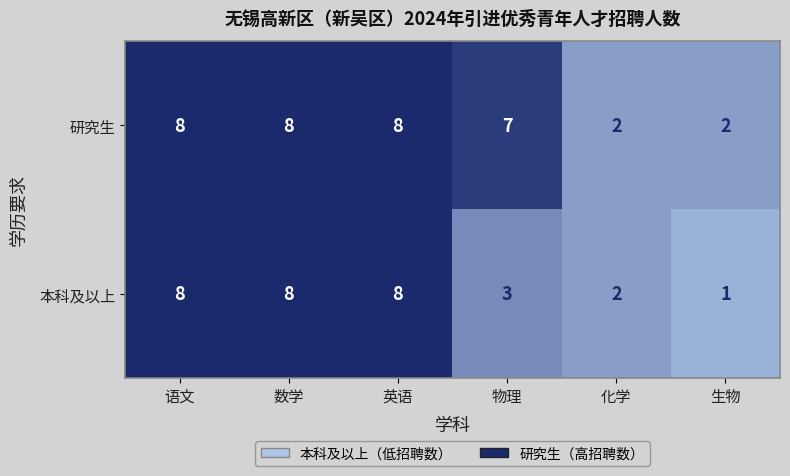

How many 研究生 values are between 2 and 8?

6